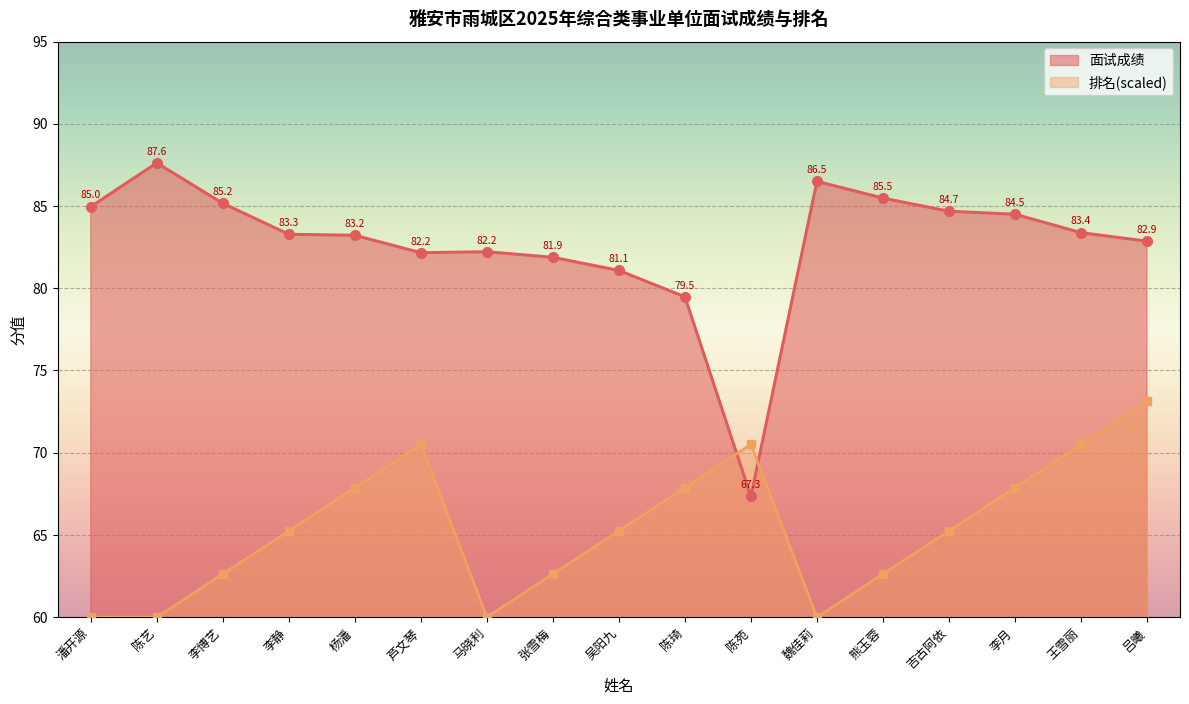

What is the value of the 面试成绩_line point at the 14th from the left?

84.7